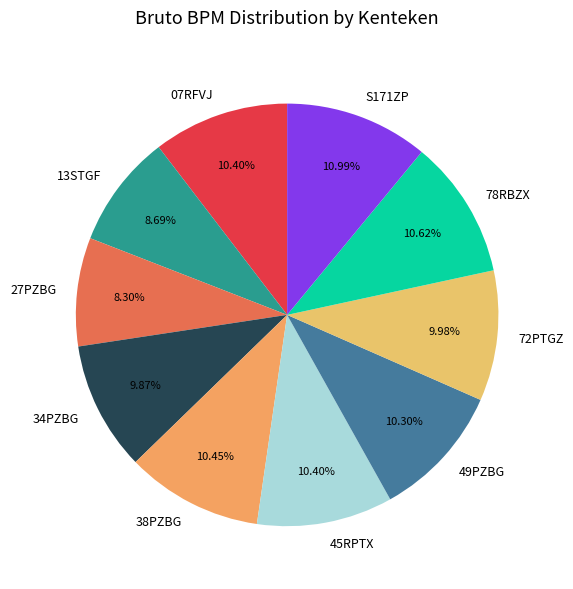

True or false: 34PZBG accounts for 4% of the total.

False